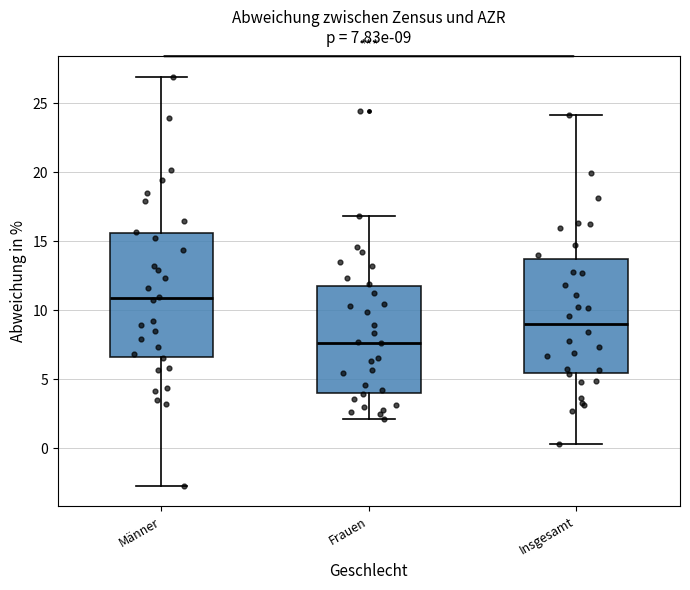

Comparing the boxes themselves (not the whiskers), which one is the tallest?

Männer